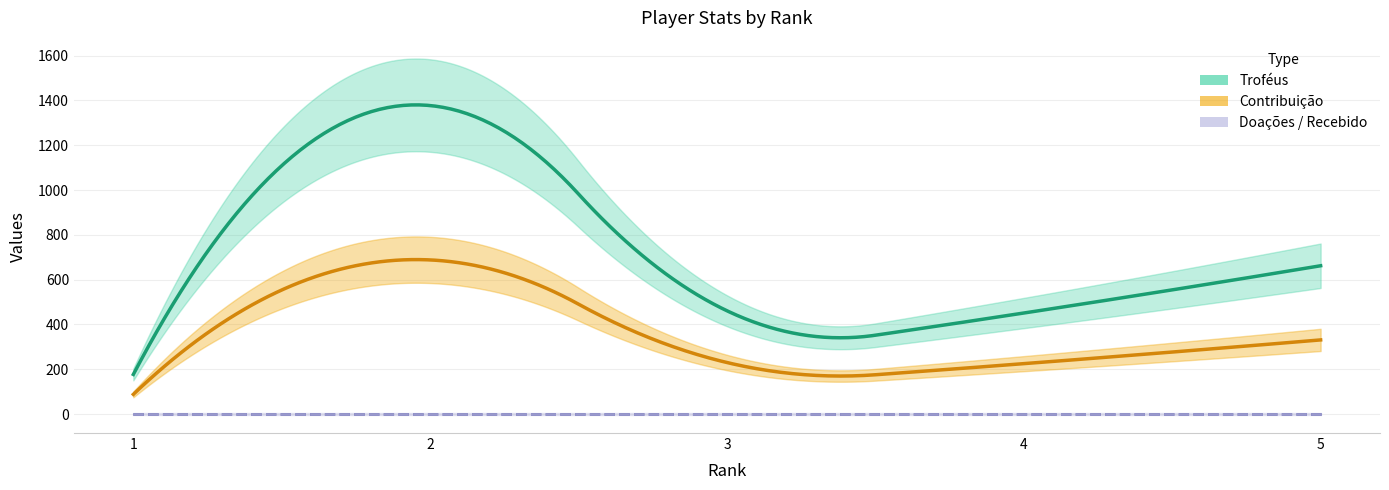

What is the difference between the highest and lowest values at 5?

662